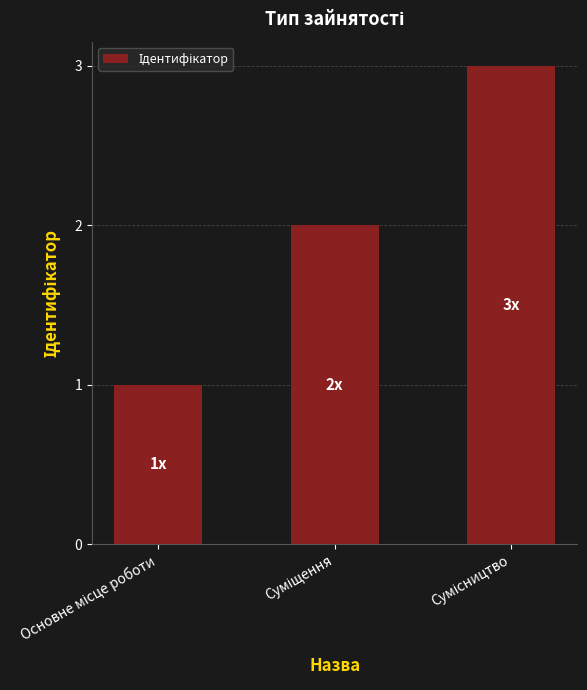

What is the difference between the maximum and second lowest values?

1